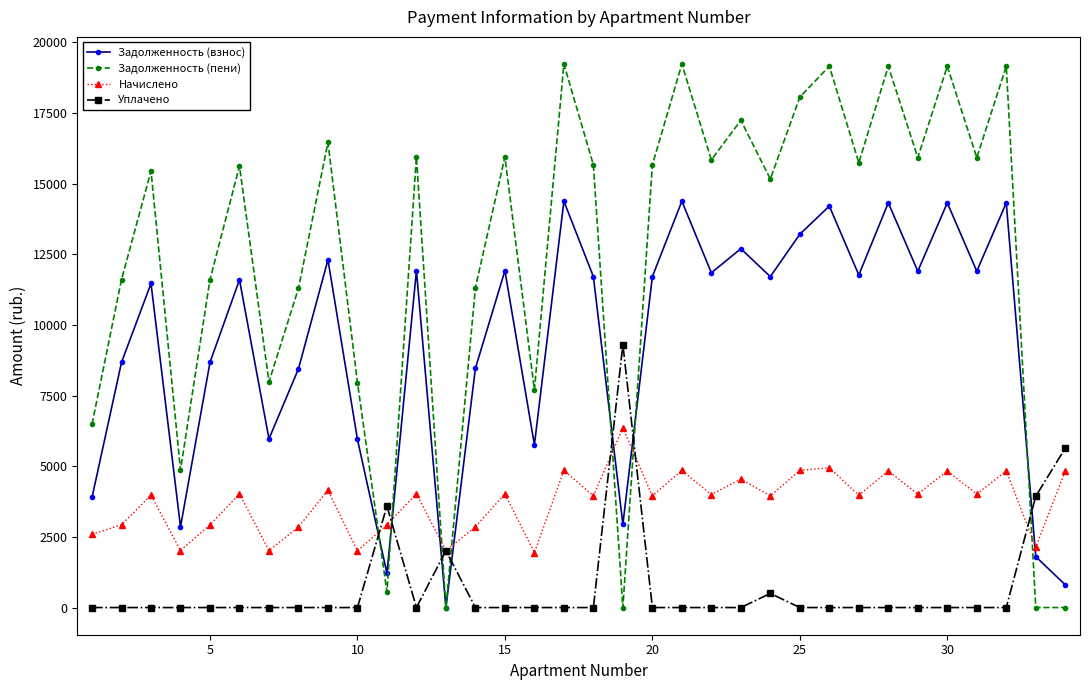

What are all the series names shown in the legend?

Задолженность (взнос), Задолженность (пени), Начислено, Уплачено